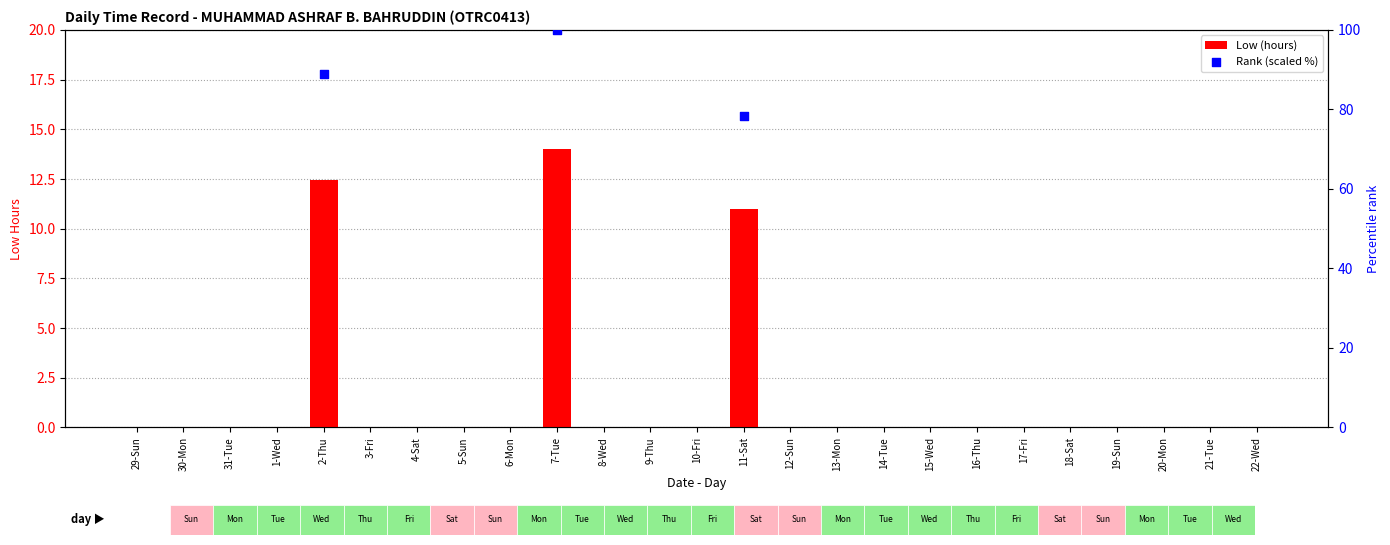

Is the value of Rank (scaled %) at 19-Sun greater than the value of Low (hours) at 10-Fri?

No